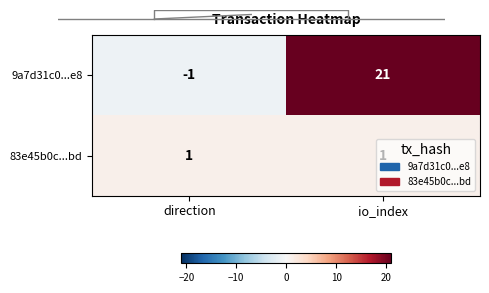

How many 9a7d31c0...e8 values are between -1 and 21?

2